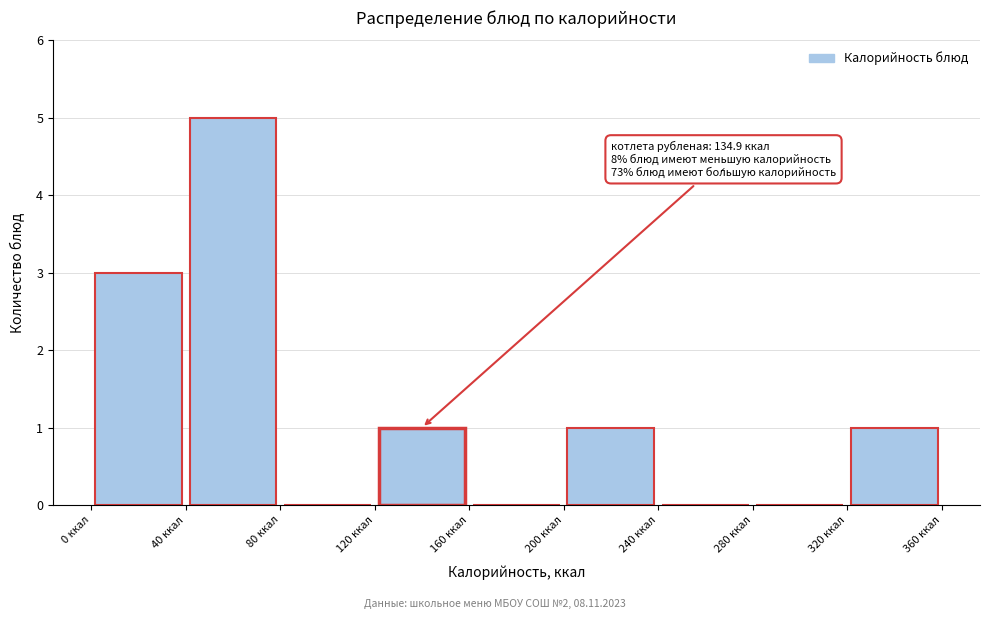

Which range on the x-axis has the tallest bar?

40 to 80